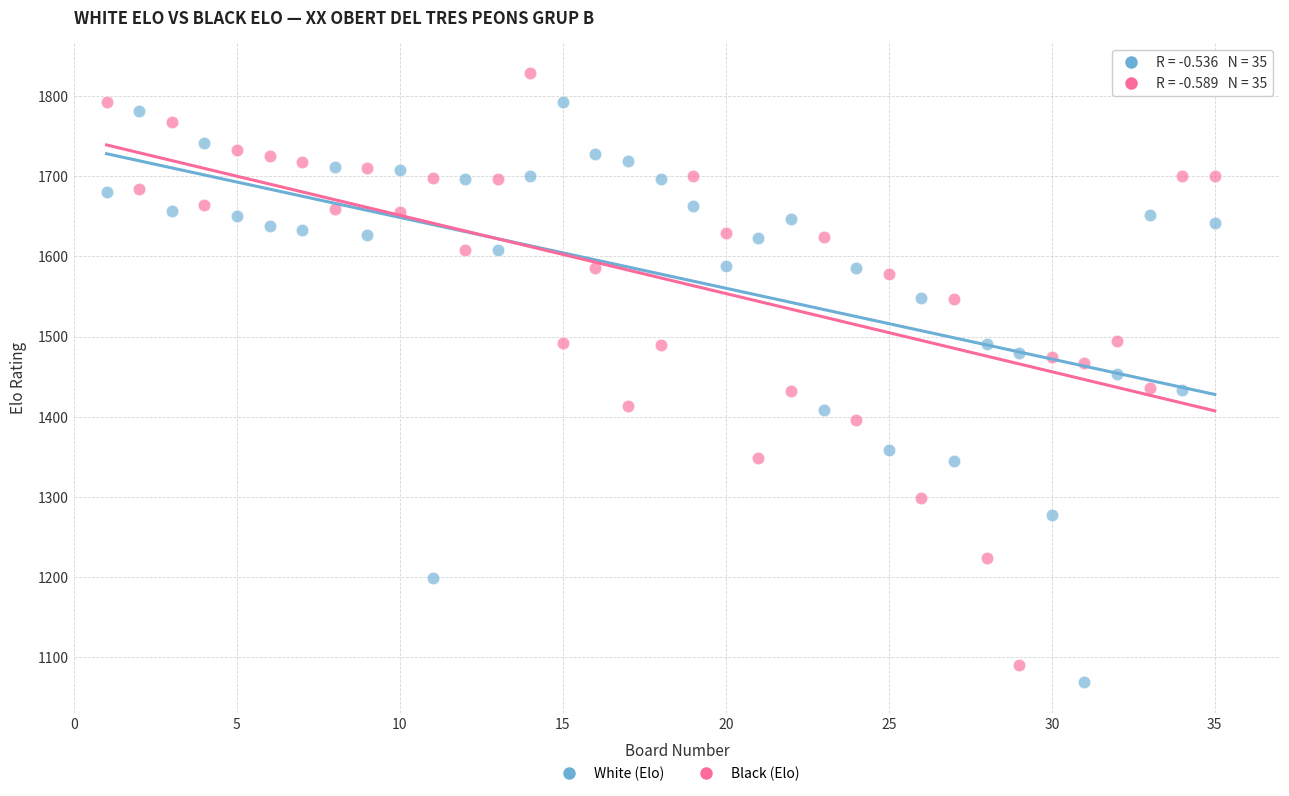

What is the X range (max minus min) for the scatter plot?

34